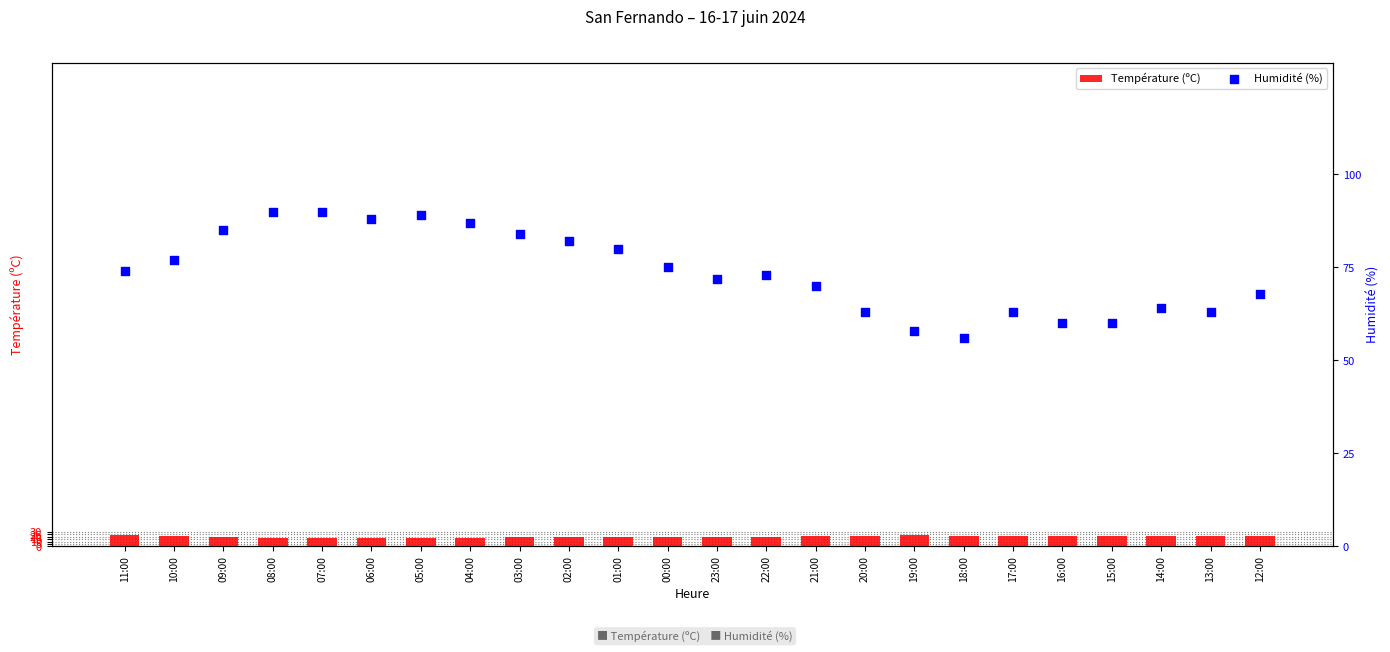

Which series reaches the maximum Y coordinate?

Humidité (%)